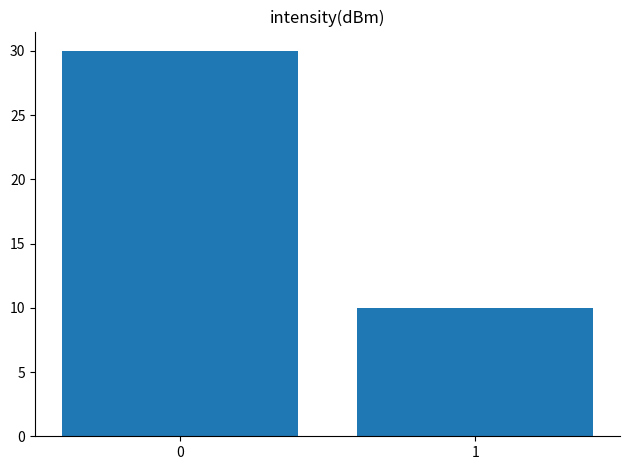

What is the greatest value displayed?

30